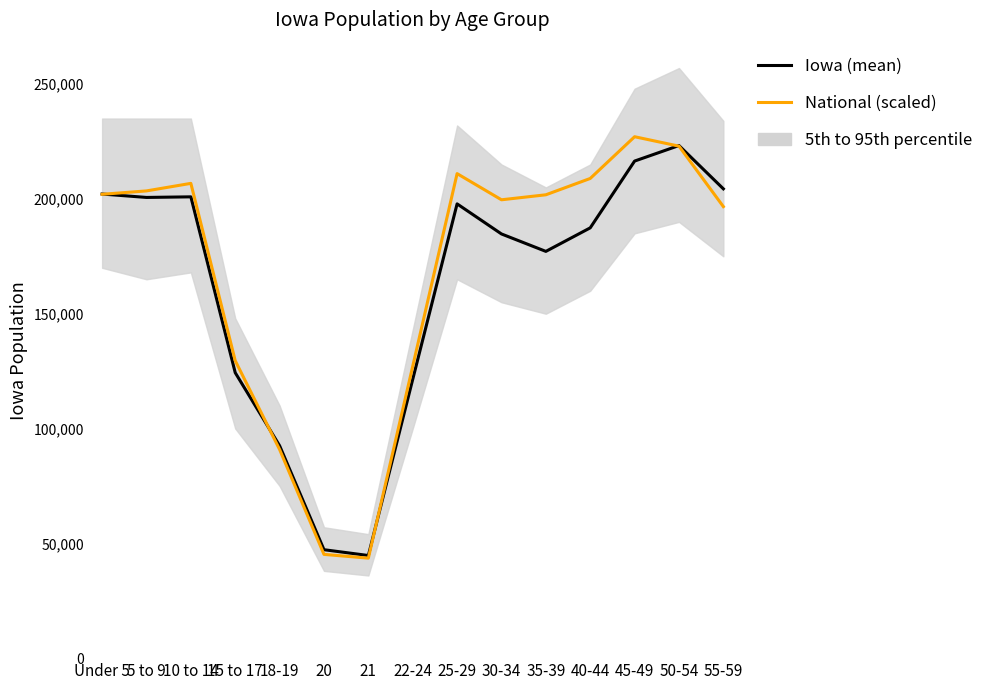

The value of Iowa (mean) at 15 to 17 is 124320.0. True or false?

True